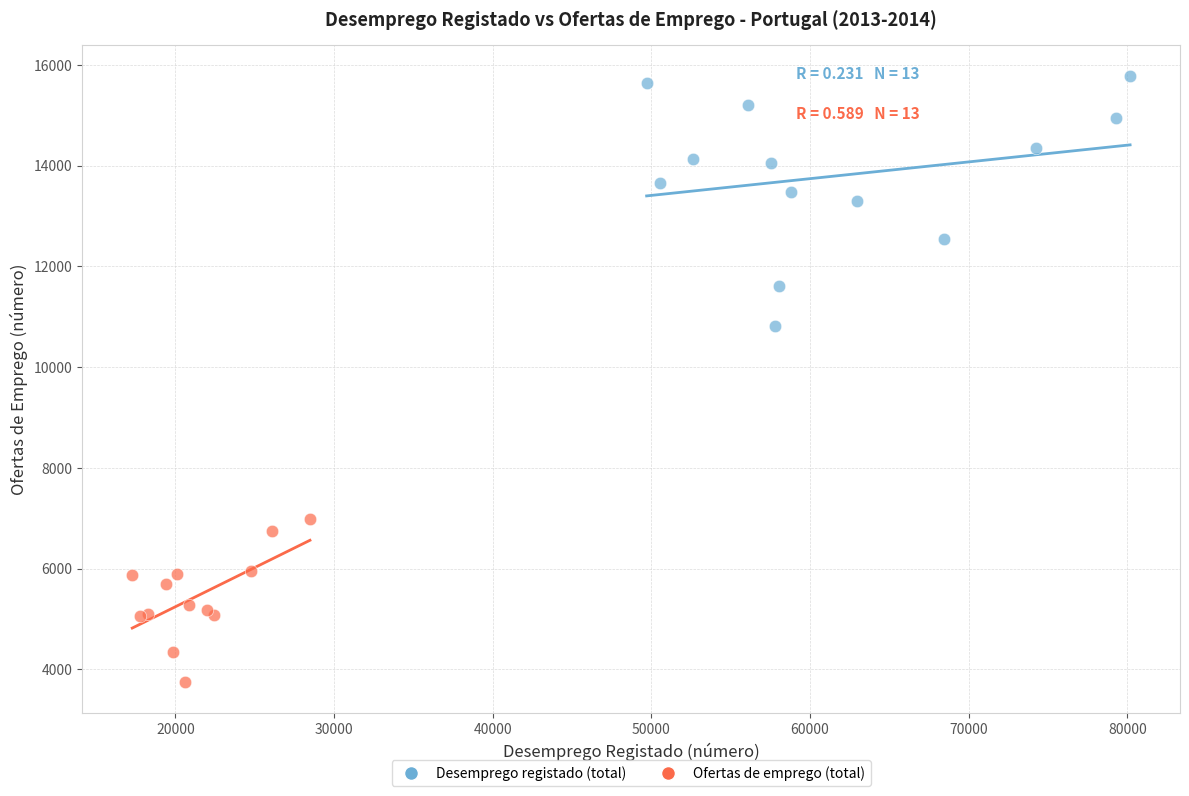

Which series contains the lowest Y value?

Ofertas de emprego (total)